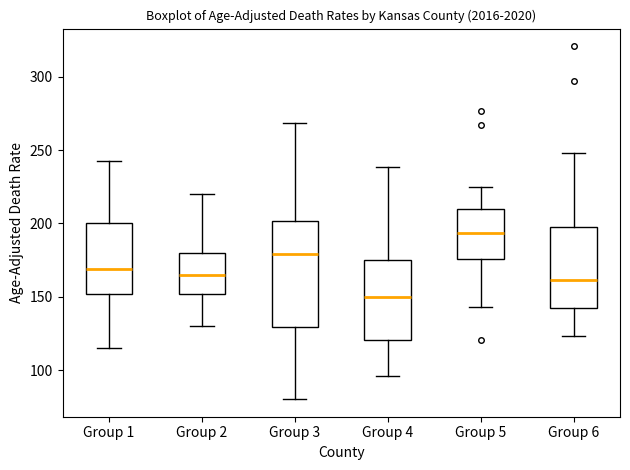

Which box has the lowest median line?

Group 4